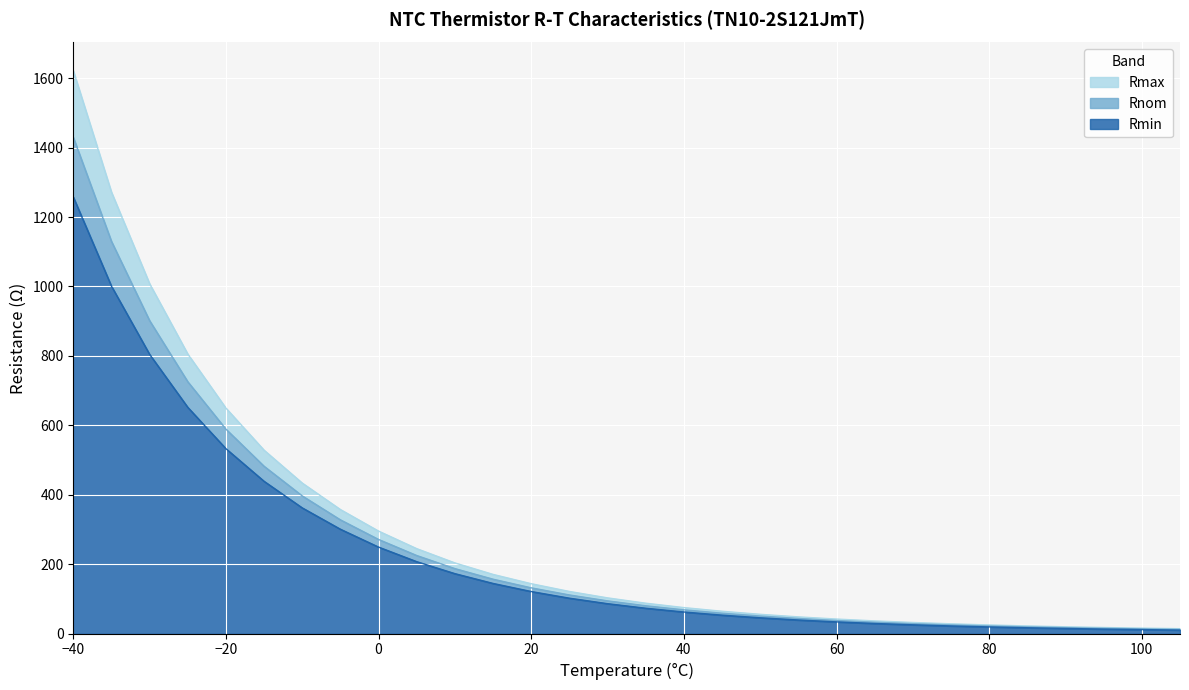

How many categories are shown in the chart?

30